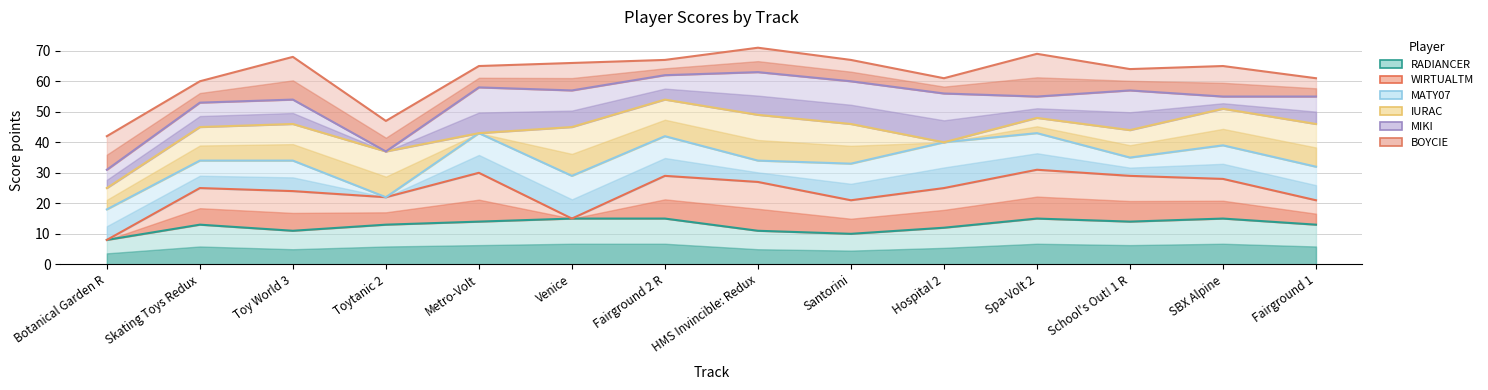

The IURAC_line series shows 13 at HMS Invincible: Redux. True or false?

False